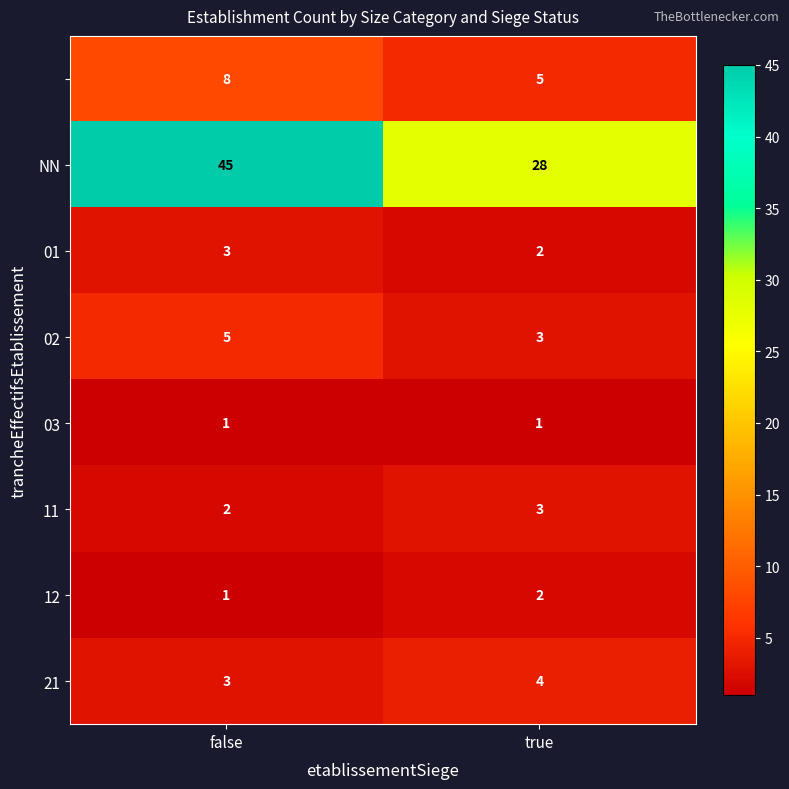

What is the greatest value displayed?

45